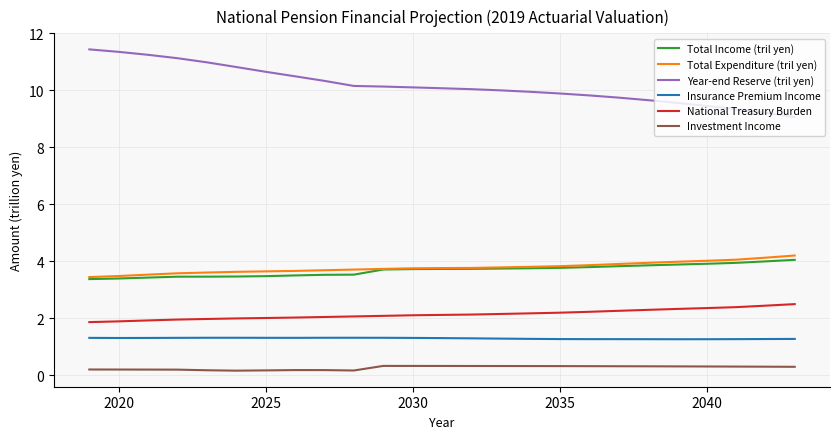

Which series has the largest total across all categories?

Year-end Reserve (tril yen)